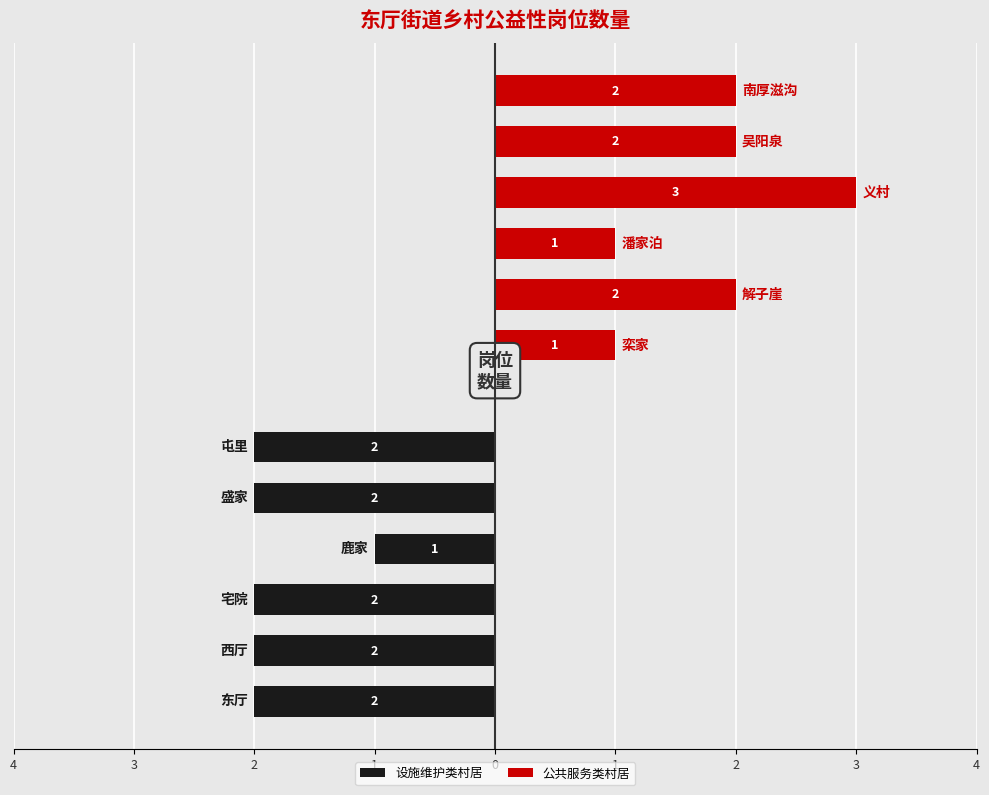

Reading right to left, transcribe all the data shown in this chart.

设施维护类村居: -2	-2	-1	-2	-2	-2
公共服务类村居: 2	2	3	1	2	1